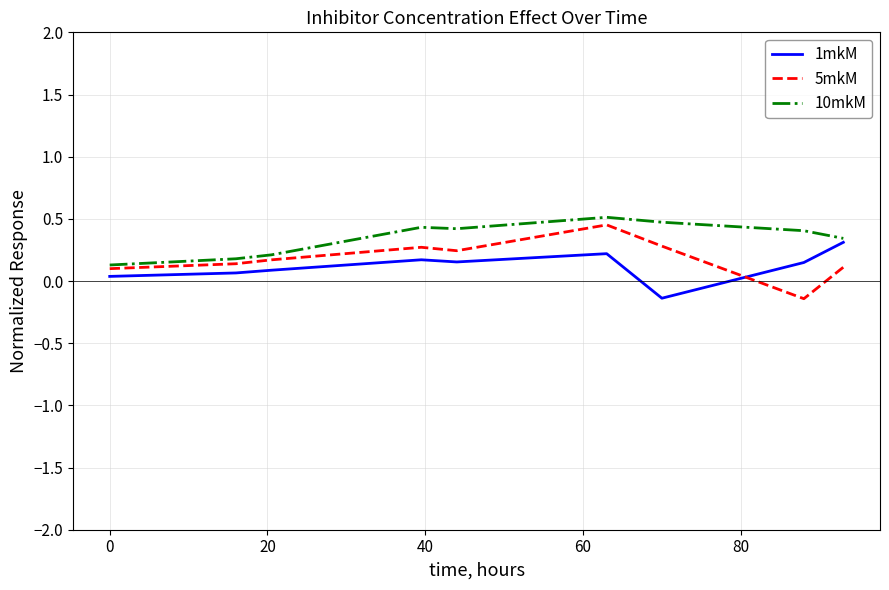

True or false: 5mkM and 1mkM cross at least once.

True